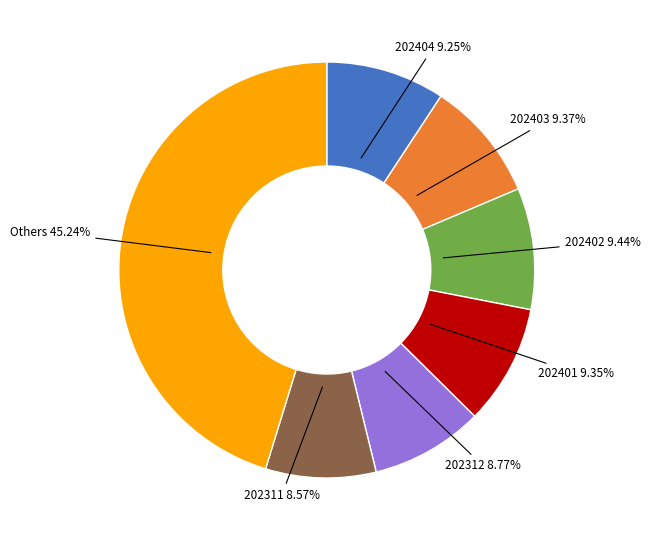

How many segments does this pie chart have?

7